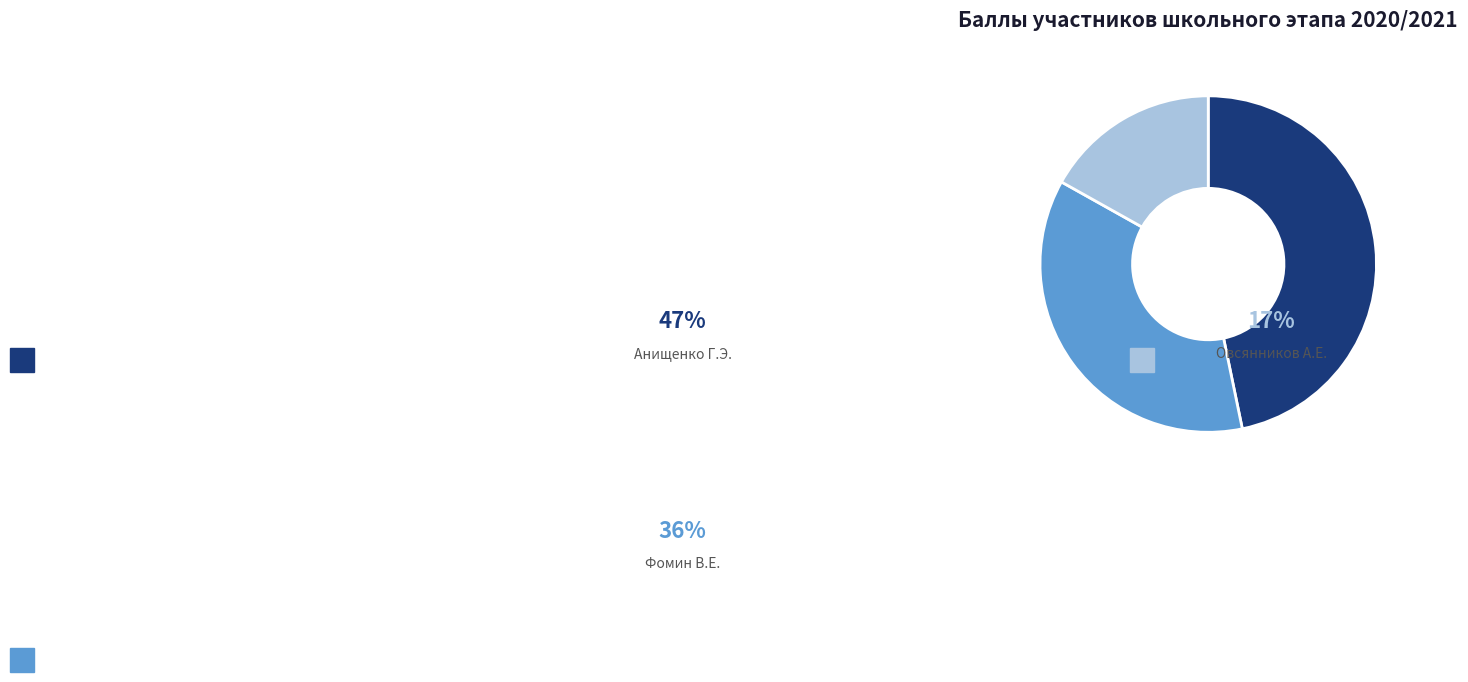

What percentage is the Овсянников А.Е. slice, to the nearest percent?

17%